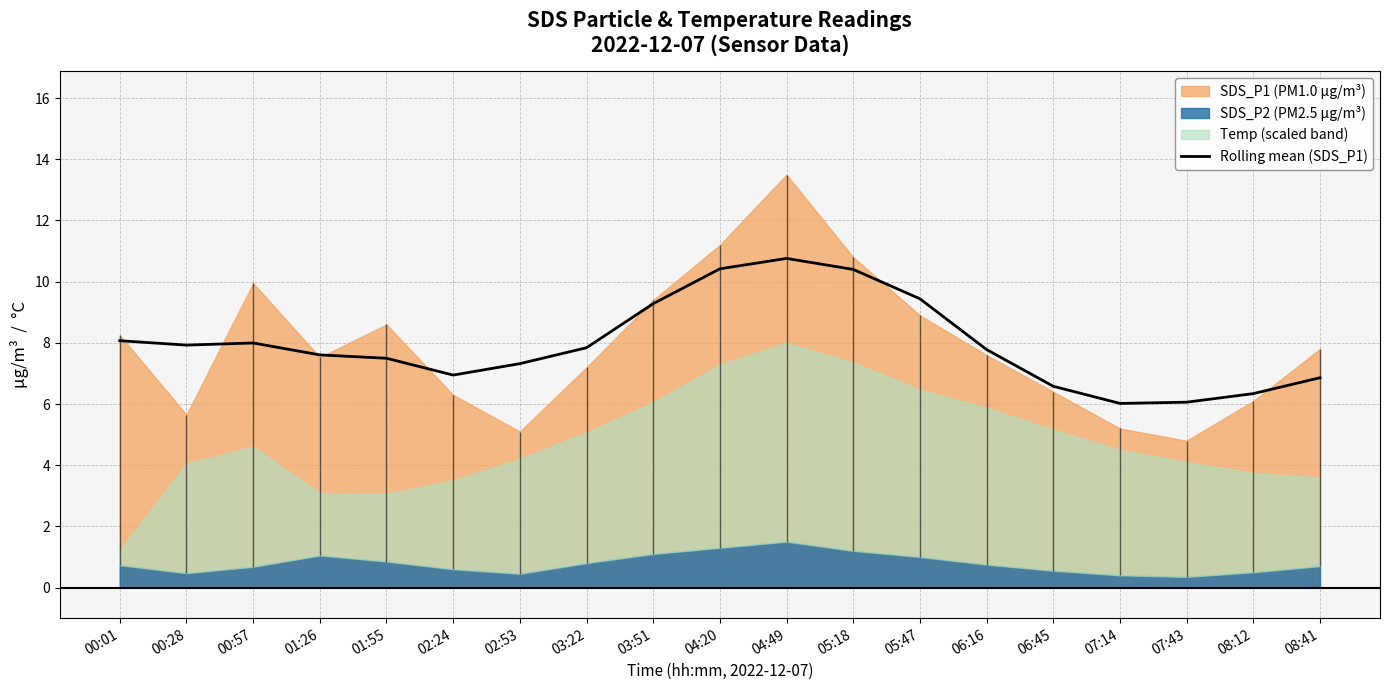

True or false: Rolling mean (SDS_P1) has a value of 2.4 at 02:53.

False